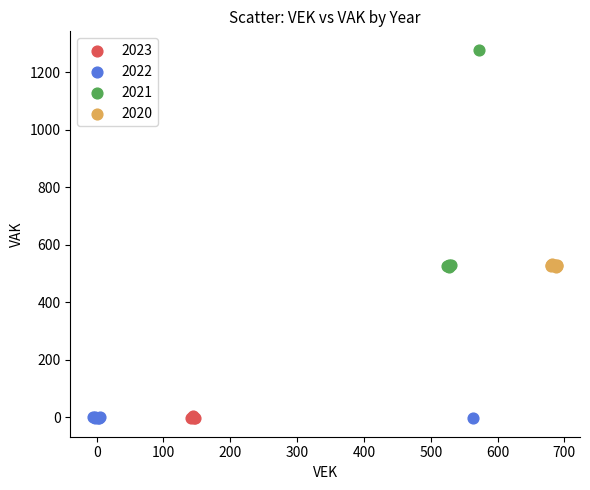

Which series has the widest spread of Y values?

2021